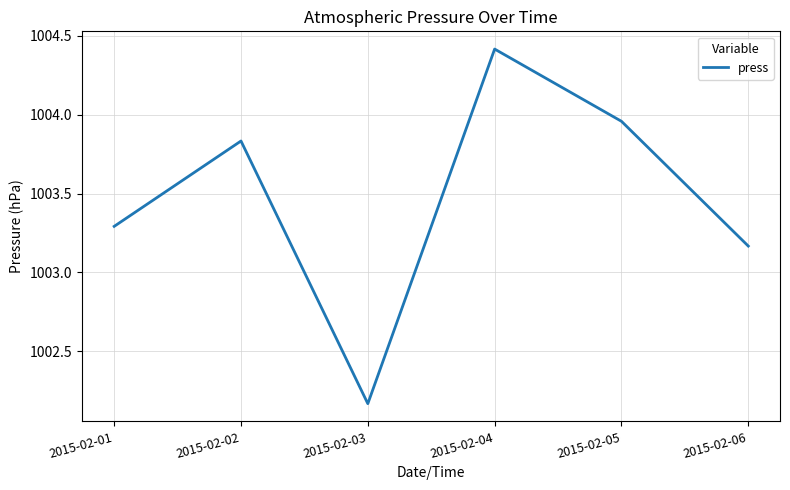

At which category does the data reach its first local peak?

2015-02-02